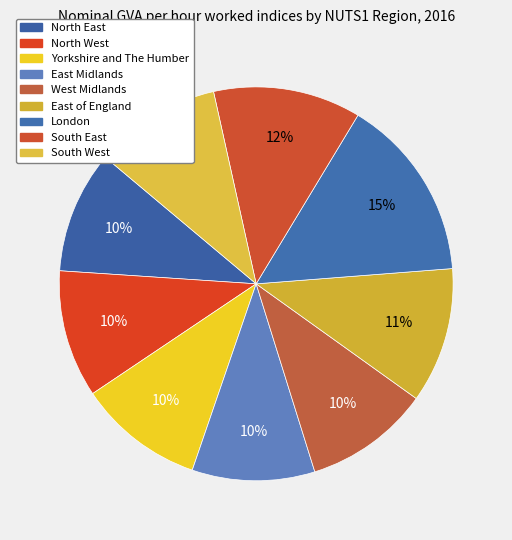

How many segments does this pie chart have?

9